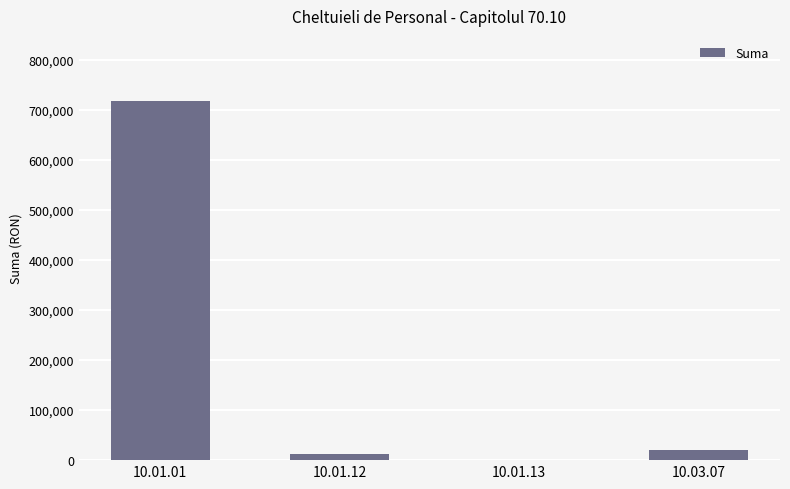

At which category does the chart reach its peak across all series?

10.01.01